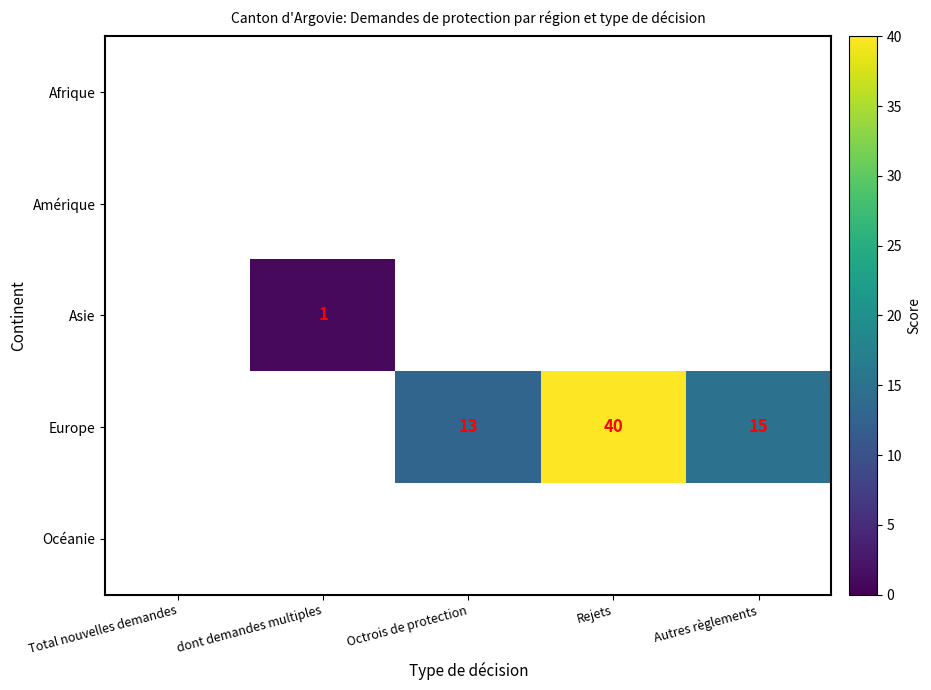

What is the difference between the highest and lowest values at Rejets?

40